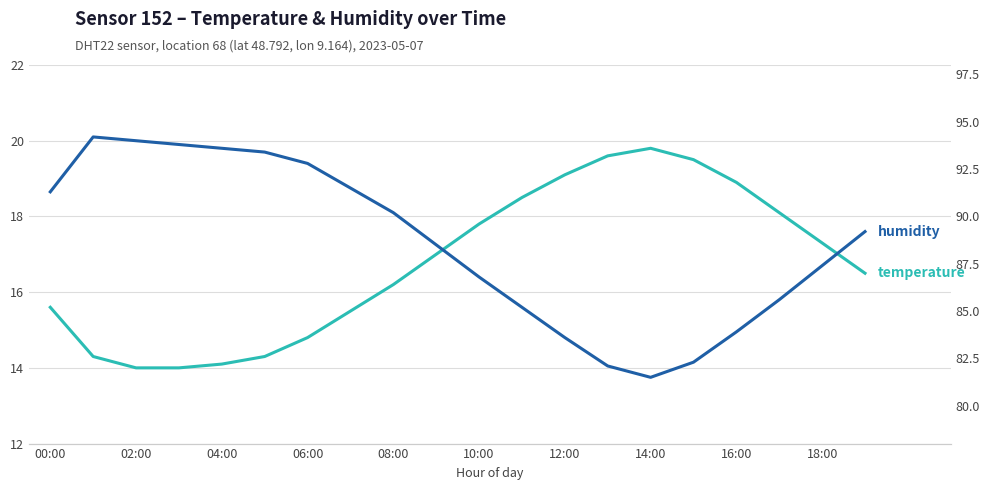

What is the lowest value of the humidity series?

81.5